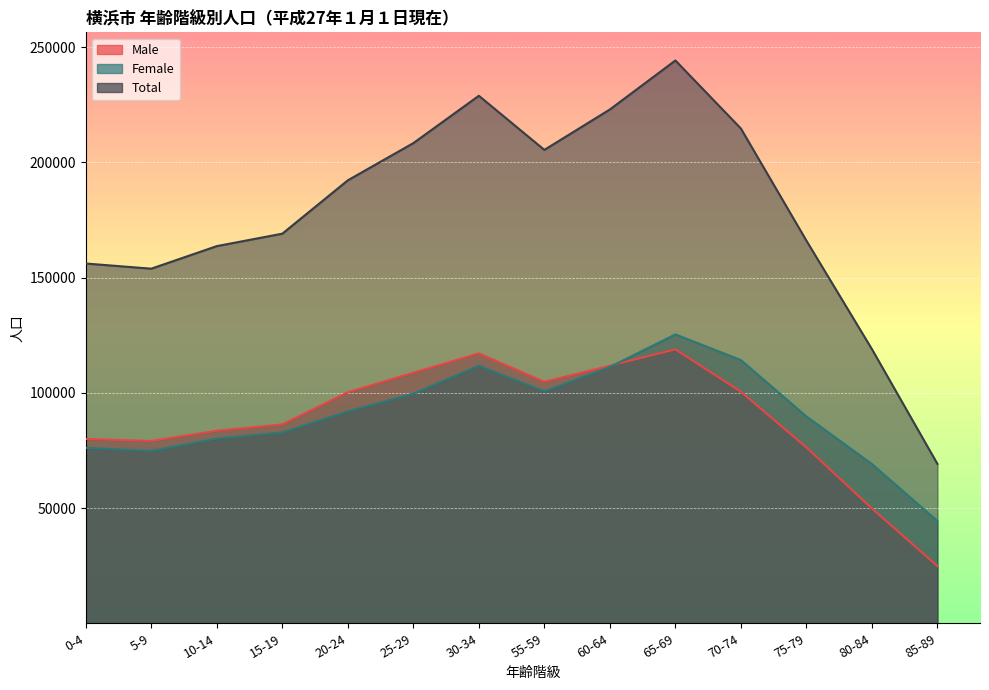

What is the label of the 10th point from the right?

20-24